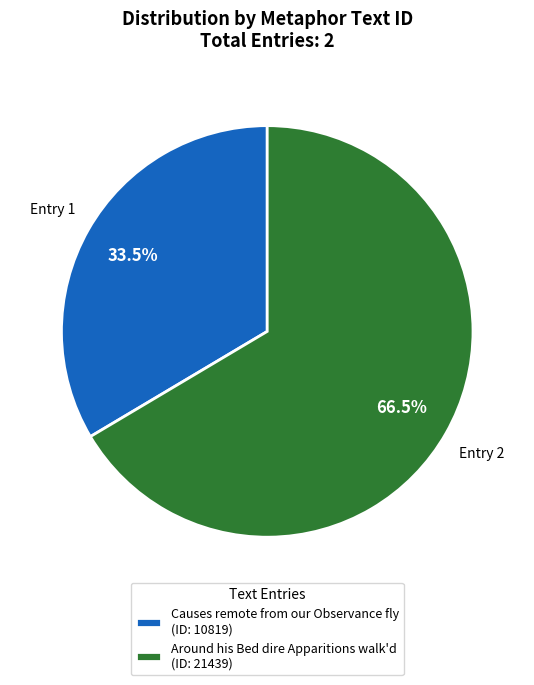

What percentage is NOT represented by Causes remote from our Observance fly?

66.5%